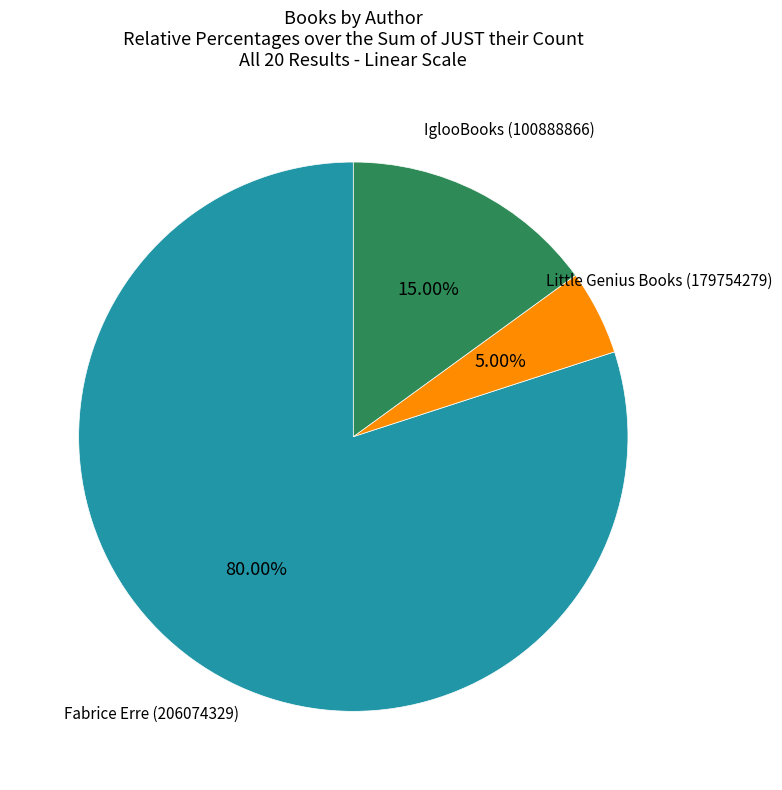

Does any single category account for the majority?

Yes